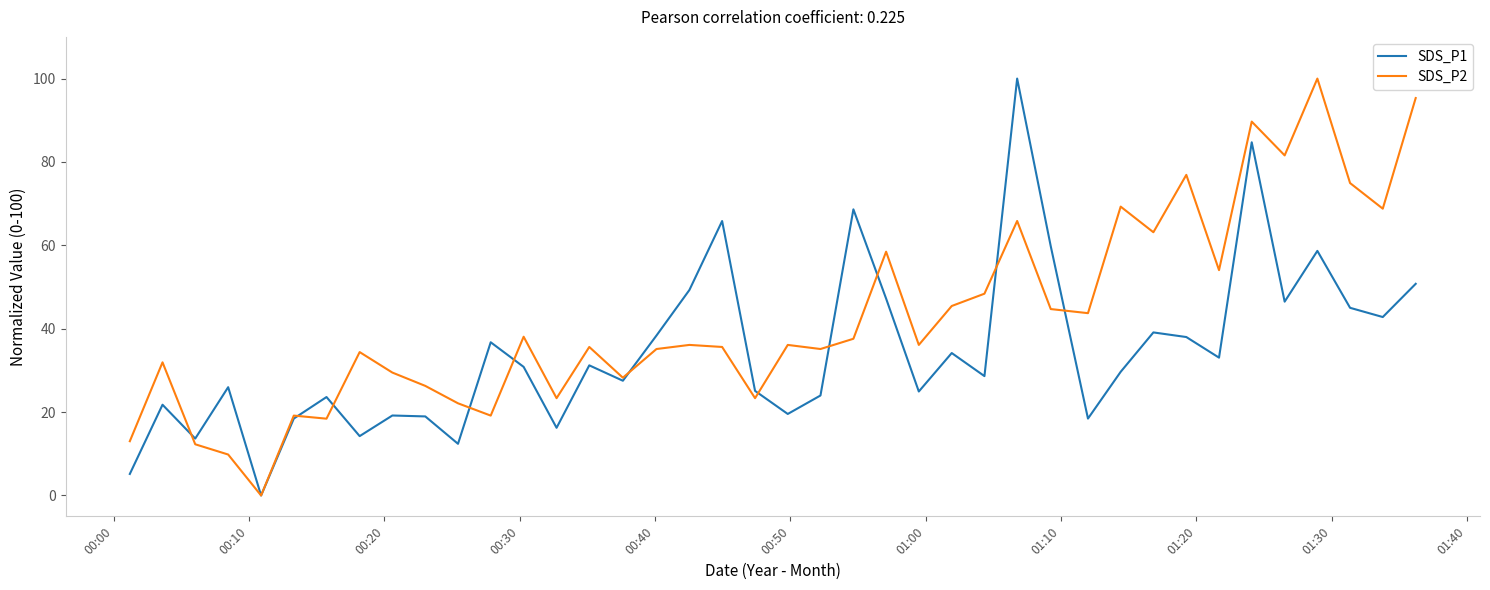

What is the greatest value displayed?

100.0